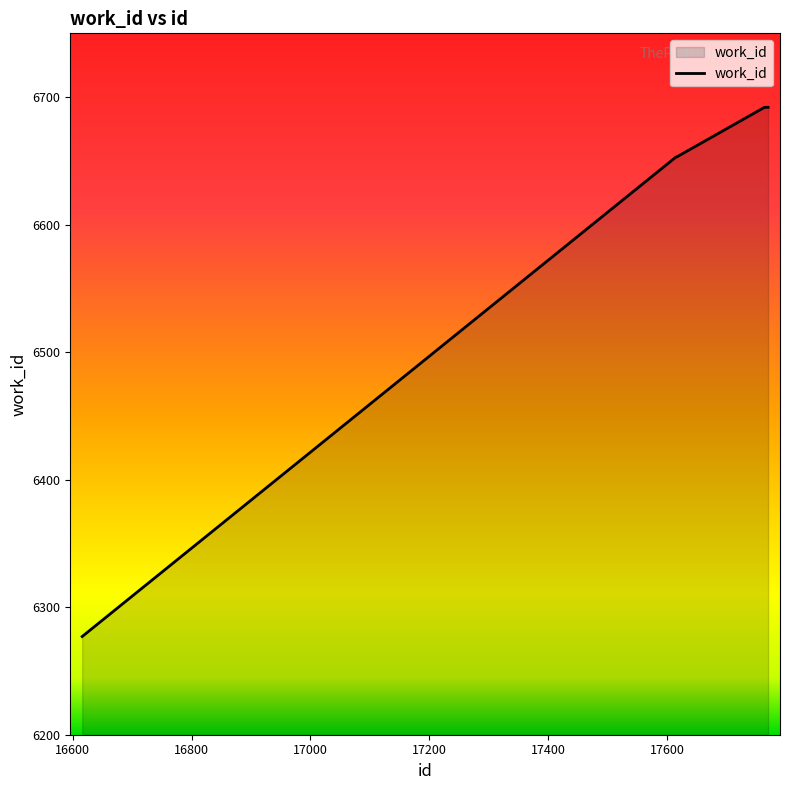

Reading left to right, list all the values displayed in this chart.

6277	6653	6653	6692	6692	6692	6692	6692	6692	6692